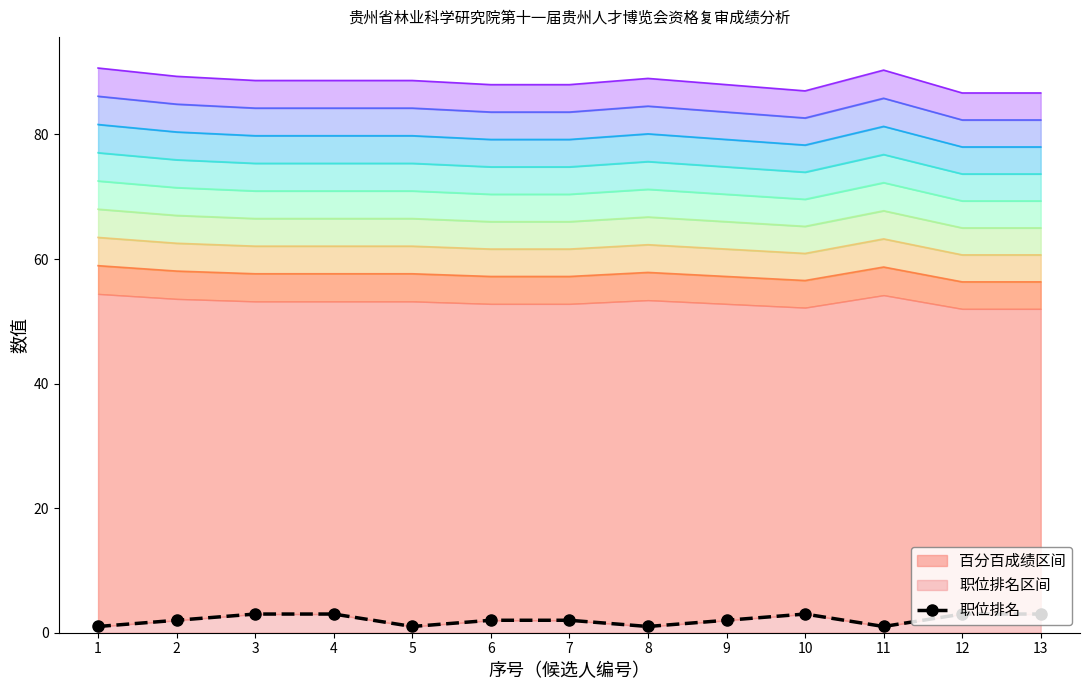

What is the approximate value at 3?

3